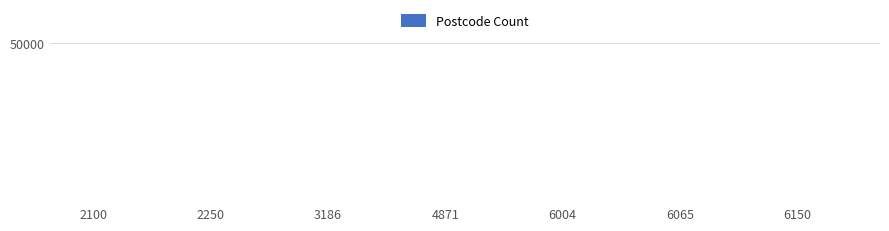

Are the bars horizontal?

No